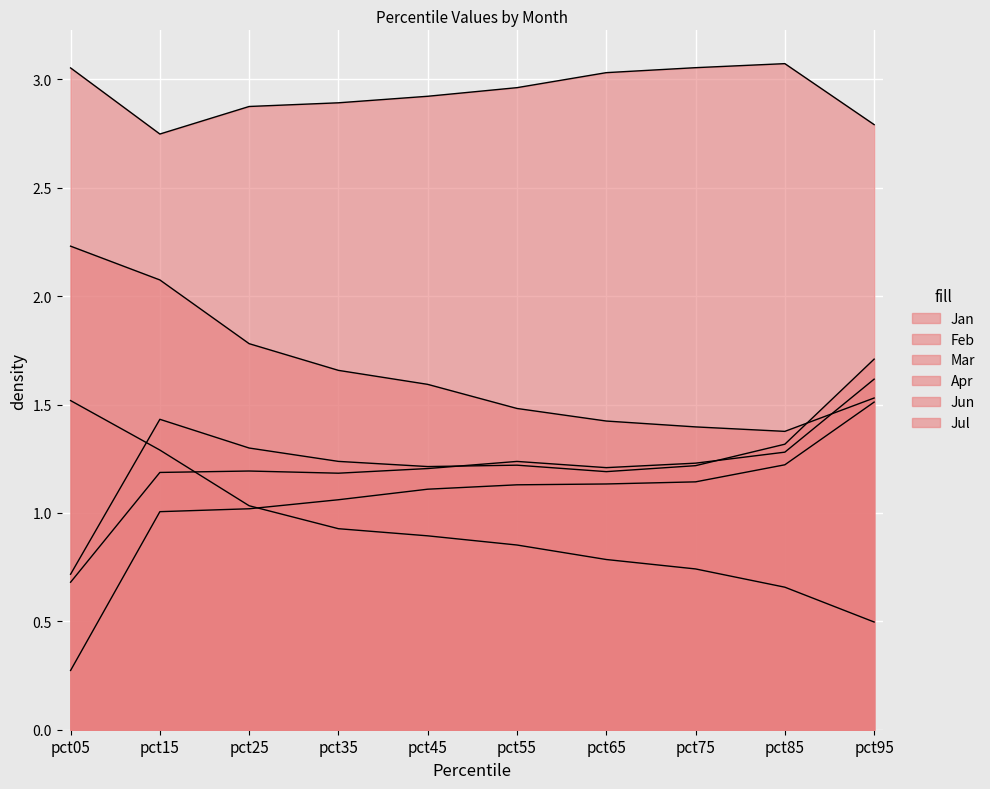

At how many categories does at least one series exceed 3?

4